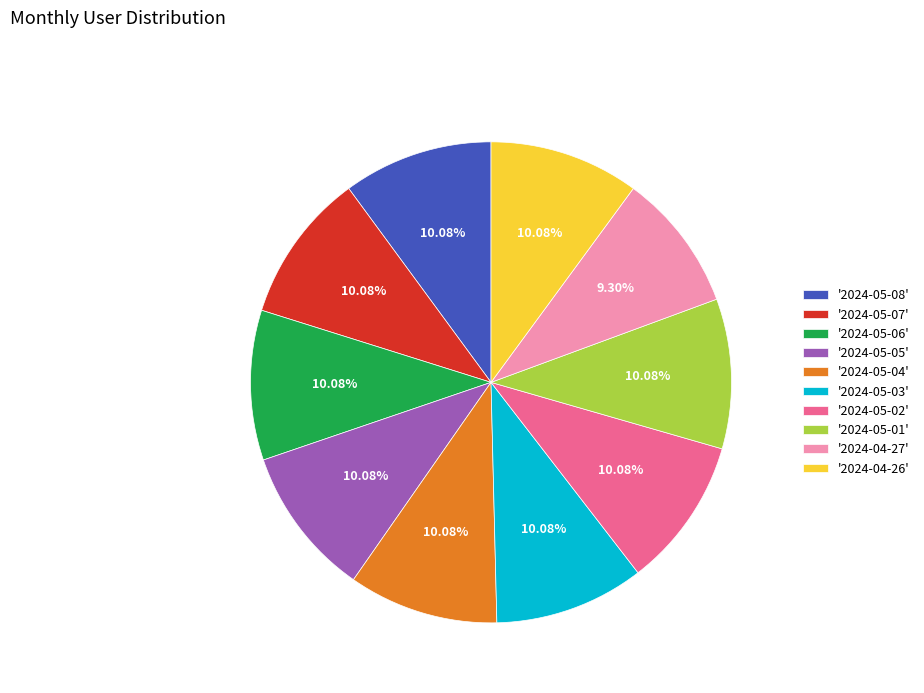

Does '2024-05-07' represent more than half of the total?

No